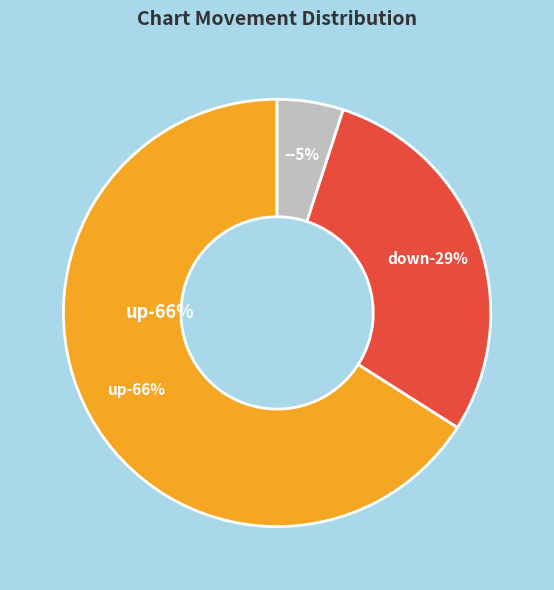

To the nearest percent, what is the difference between the down and - slice percentages?

24%